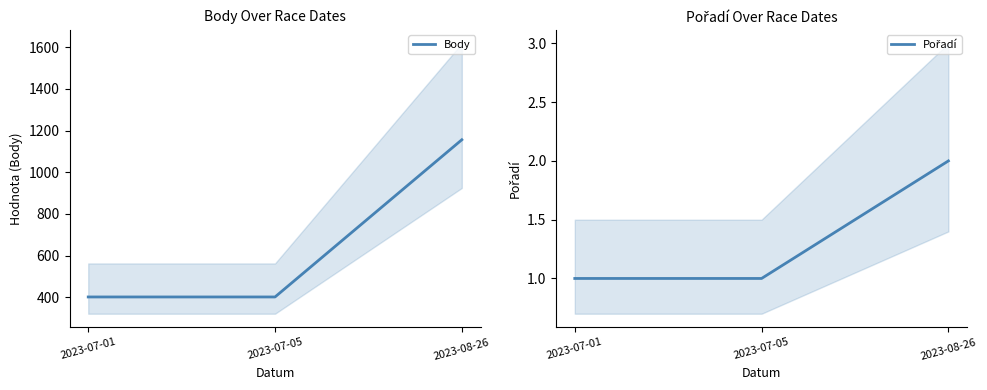

How many series are shown in this chart?

2